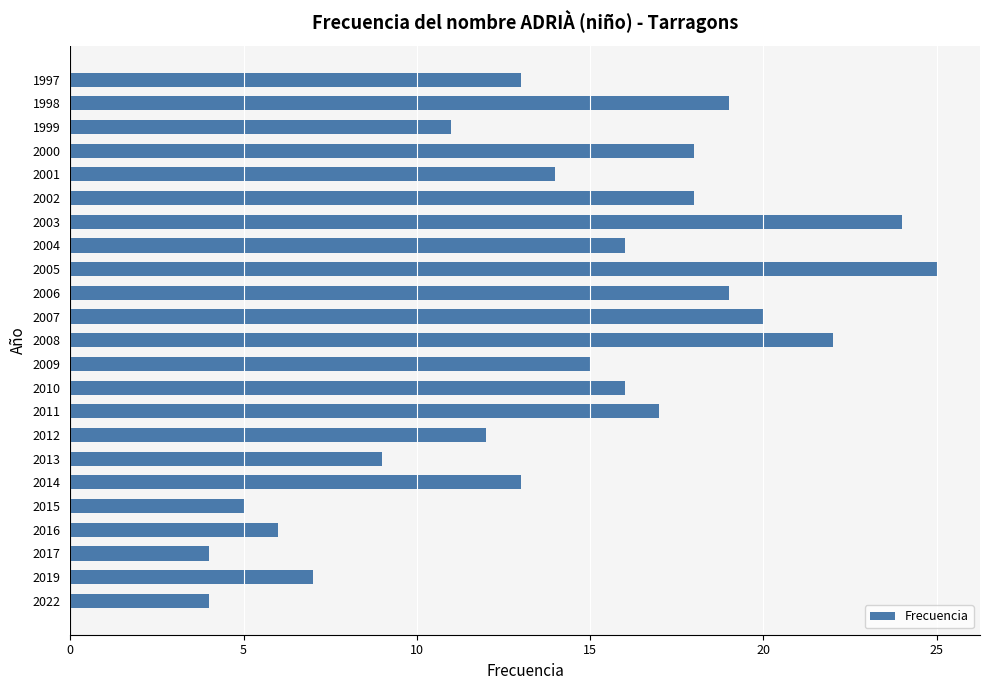

Reading bottom to top, transcribe all the data shown in this chart.

2022=4	2019=7	2017=4	2016=6	2015=5	2014=13	2013=9	2012=12	2011=17	2010=16	2009=15	2008=22	2007=20	2006=19	2005=25	2004=16	2003=24	2002=18	2001=14	2000=18	1999=11	1998=19	1997=13